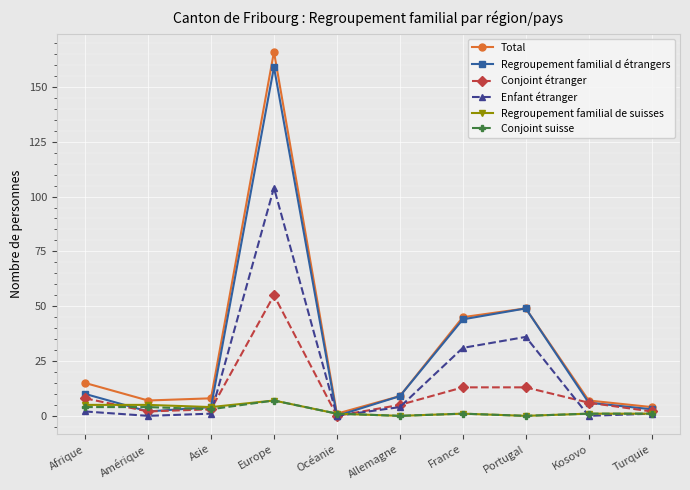

At which label is Enfant étranger closest to 52?

Portugal